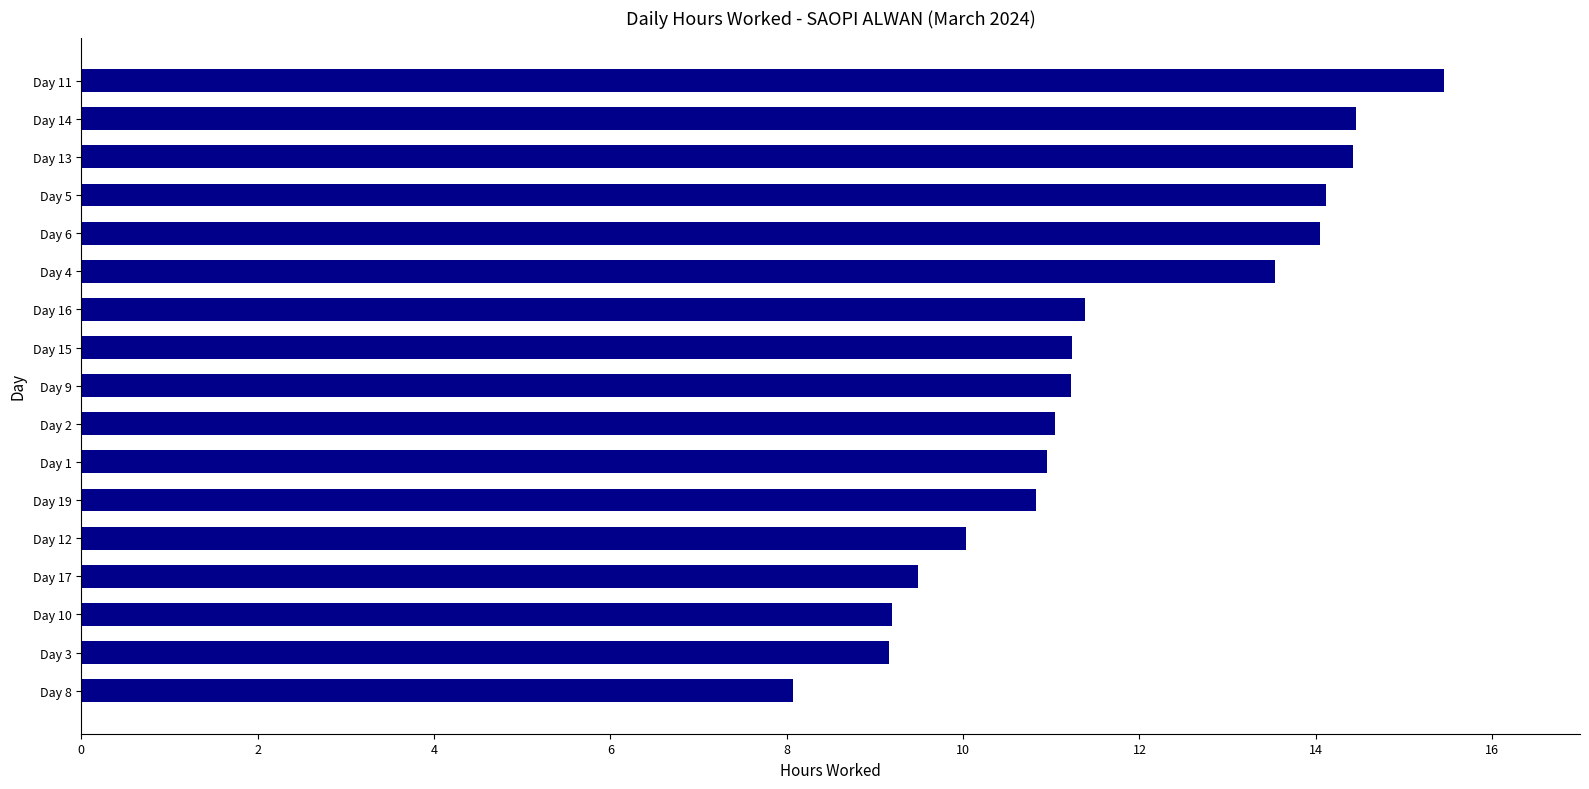

What value does the data have at Day 2?

11.0